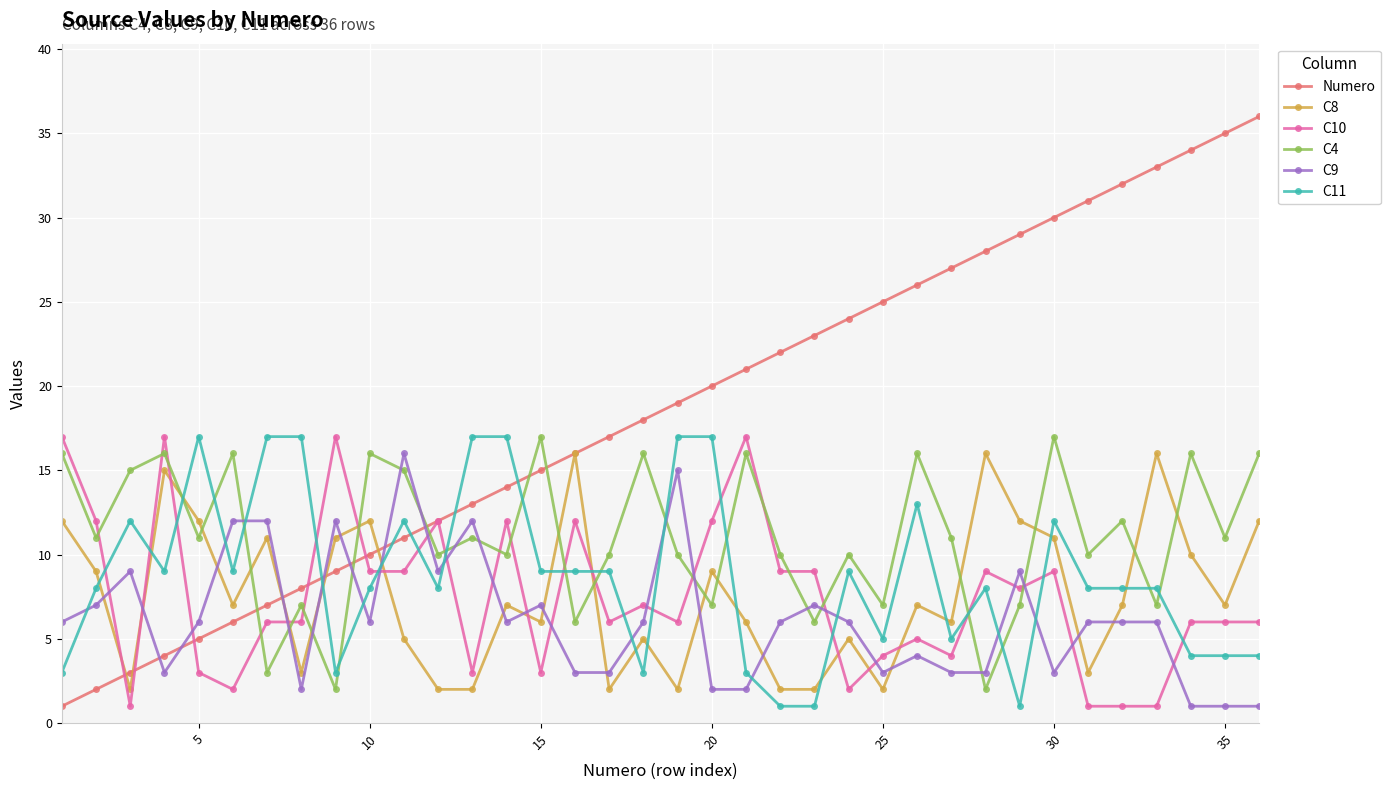

Which series has the widest spread of values?

Numero